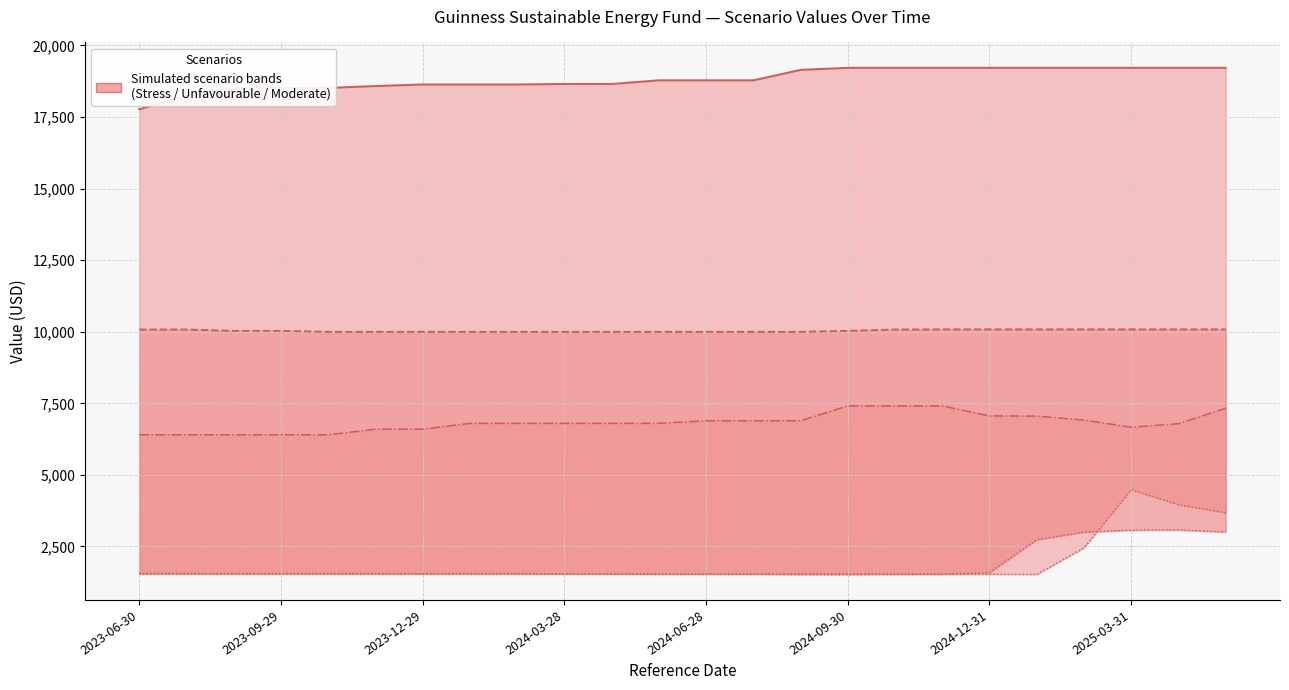

What value does the Moderate Value RHP series have at 19?

19220.9